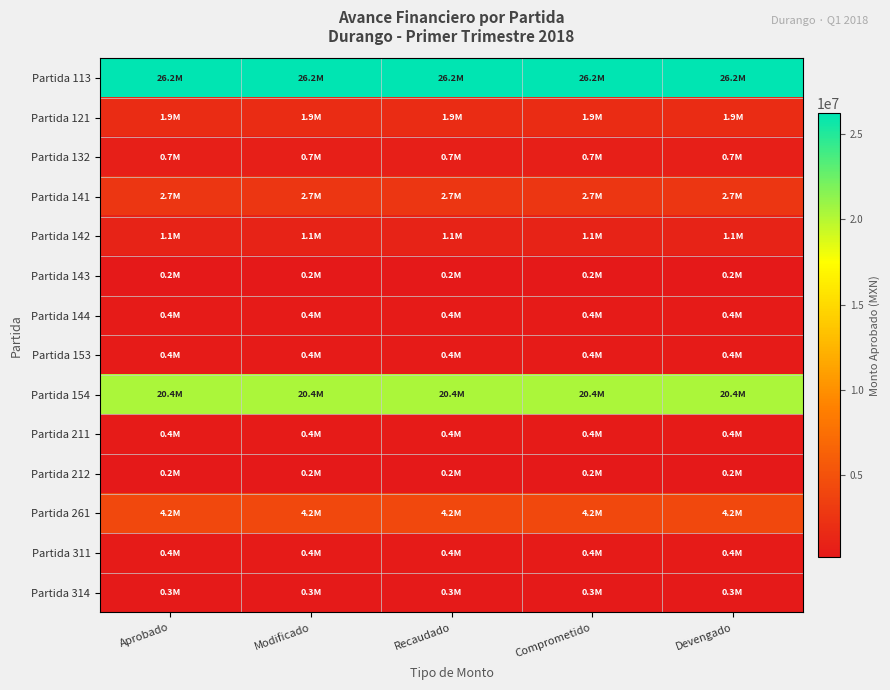

At which category is the sum across all series the highest?

Aprobado